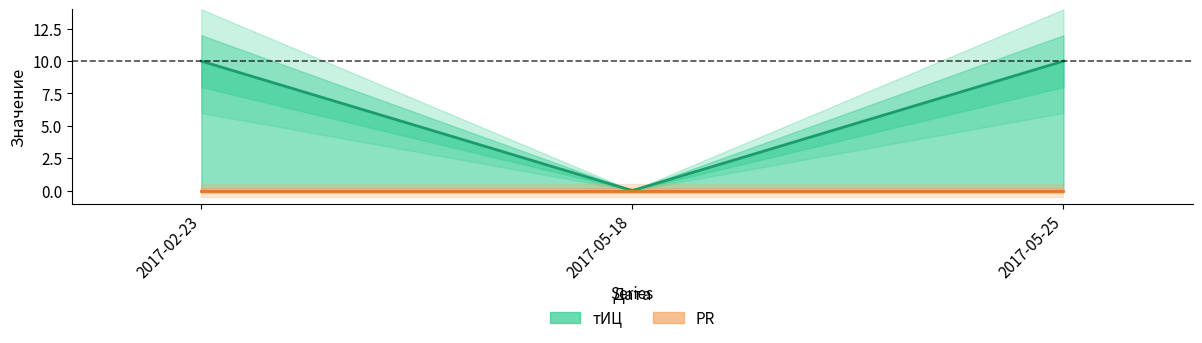

What is the sum of the values at 2017-05-18 and 2017-05-25?

10